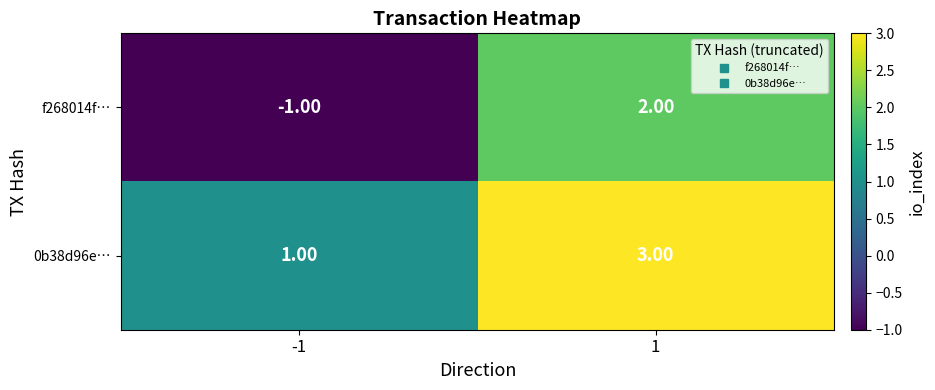

Which series changed the most between -1 and 1?

f268014f…